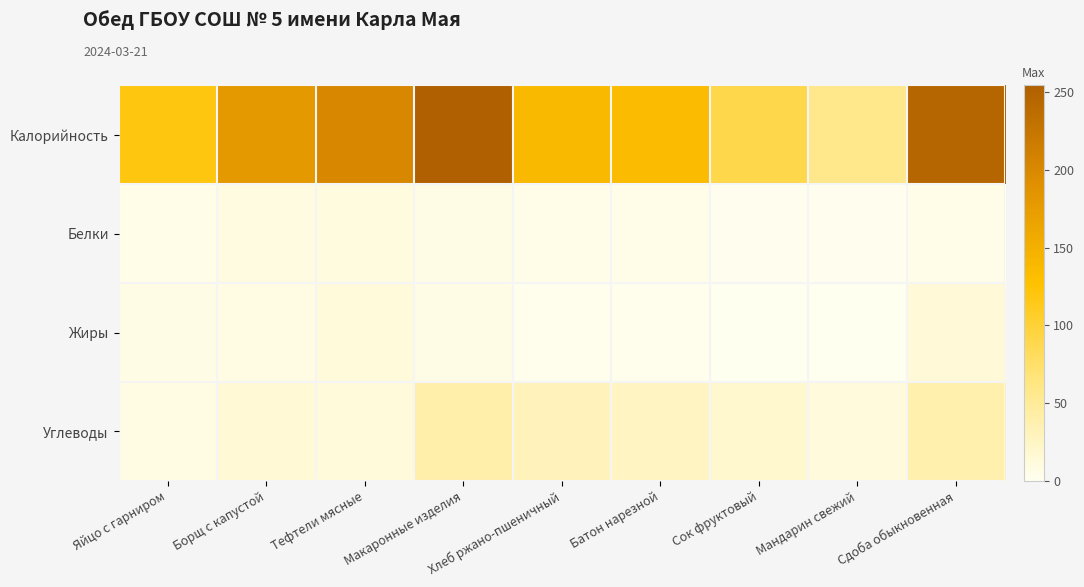

Which series has the largest range (max minus min)?

Калорийность